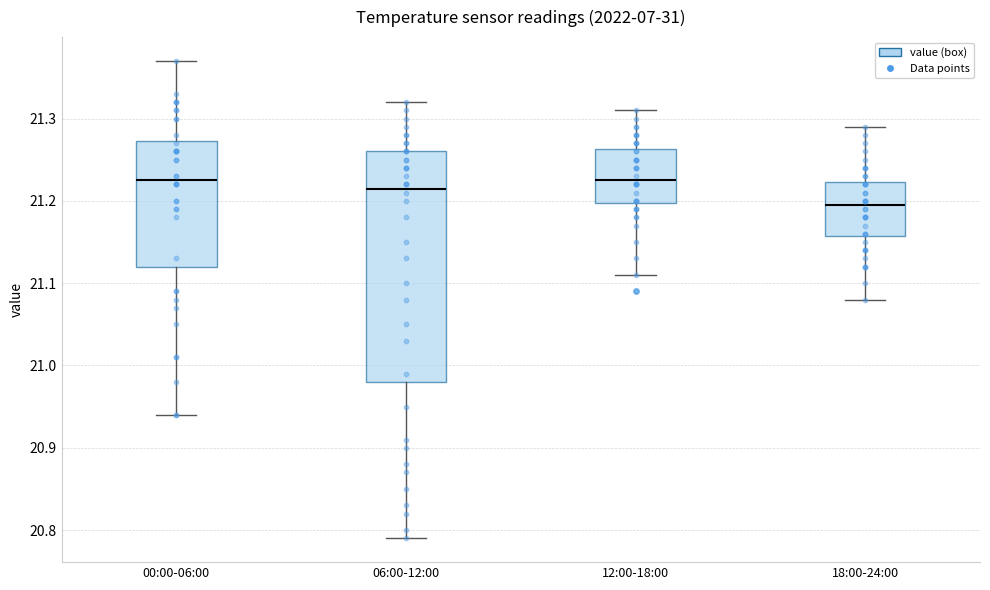

Reading left to right, read every box against the y-axis: the position of its median line, the range the box covers, and the ends of its whiskers. The values are not printed on the chart, so give them approximately, as read against the axis.

00:00-06:00: median 21.23, box 21.12 to 21.27, whiskers 20.94 to 21.37
06:00-12:00: median 21.22, box 20.98 to 21.26, whiskers 20.79 to 21.32
12:00-18:00: median 21.23, box 21.20 to 21.26, whiskers 21.11 to 21.31
18:00-24:00: median 21.20, box 21.16 to 21.22, whiskers 21.08 to 21.29